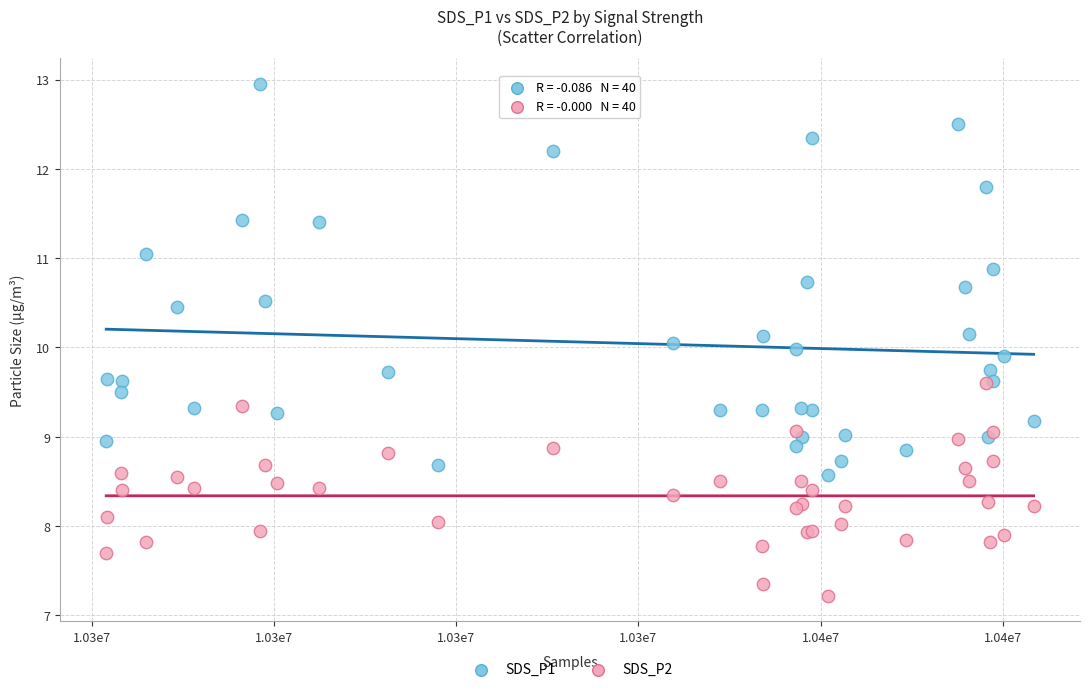

What are all the series names shown in the legend?

SDS_P1, SDS_P2